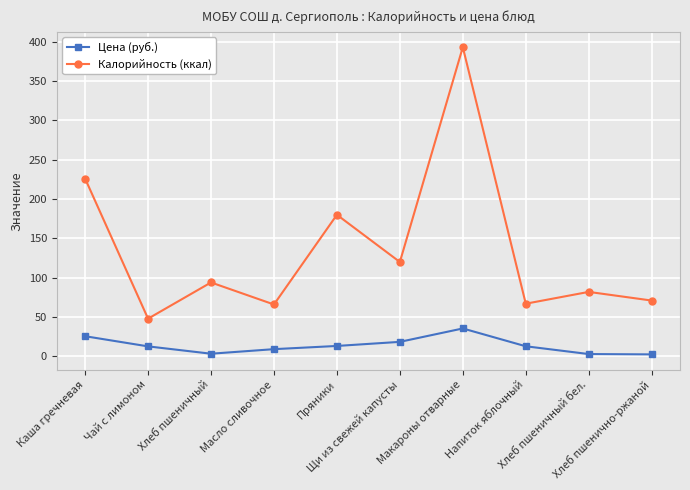

What is the difference between the highest and lowest values at Хлеб пшенично-ржаной?

68.4